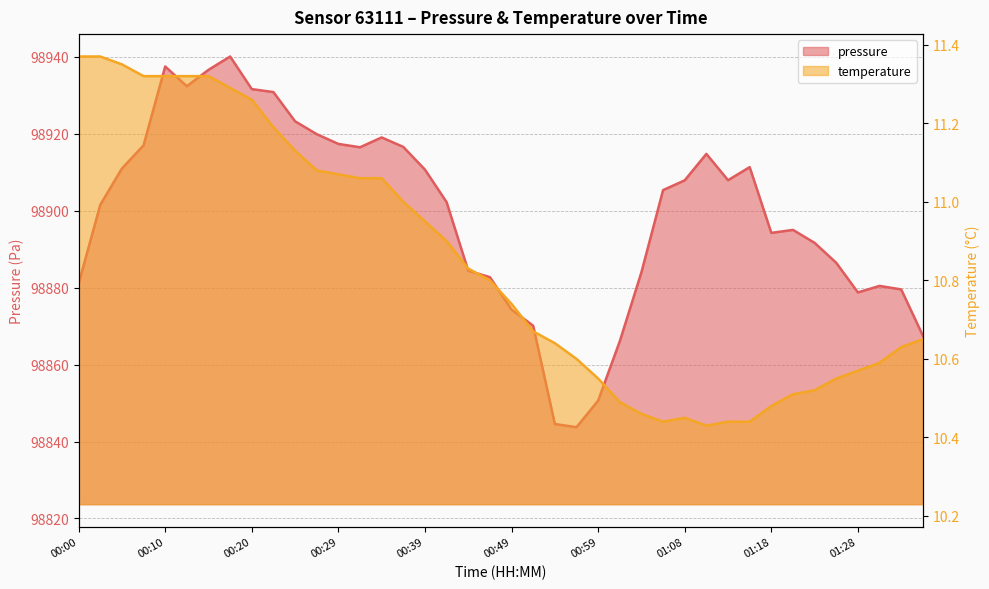

What is the sum of all pressure values?

3955965.8